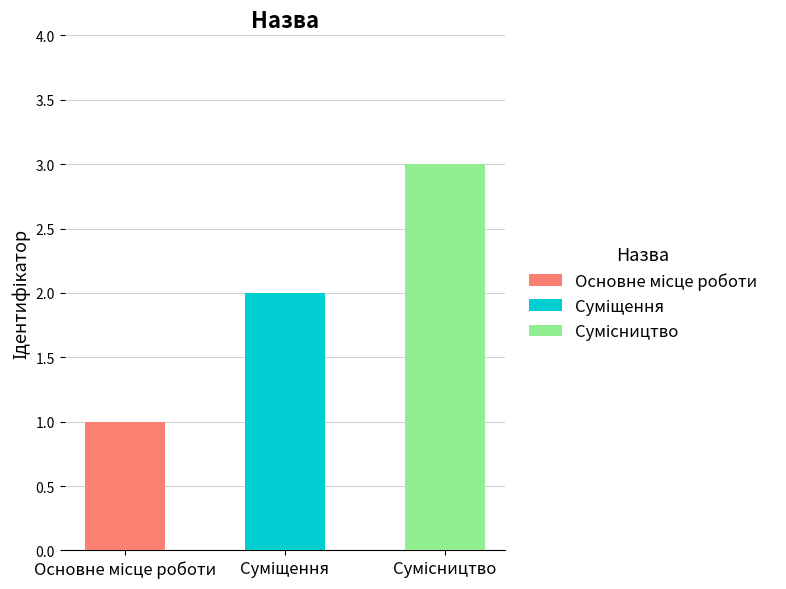

Reading left to right, transcribe all the data shown in this chart.

Основне місце роботи=1	Суміщення=2	Сумісництво=3